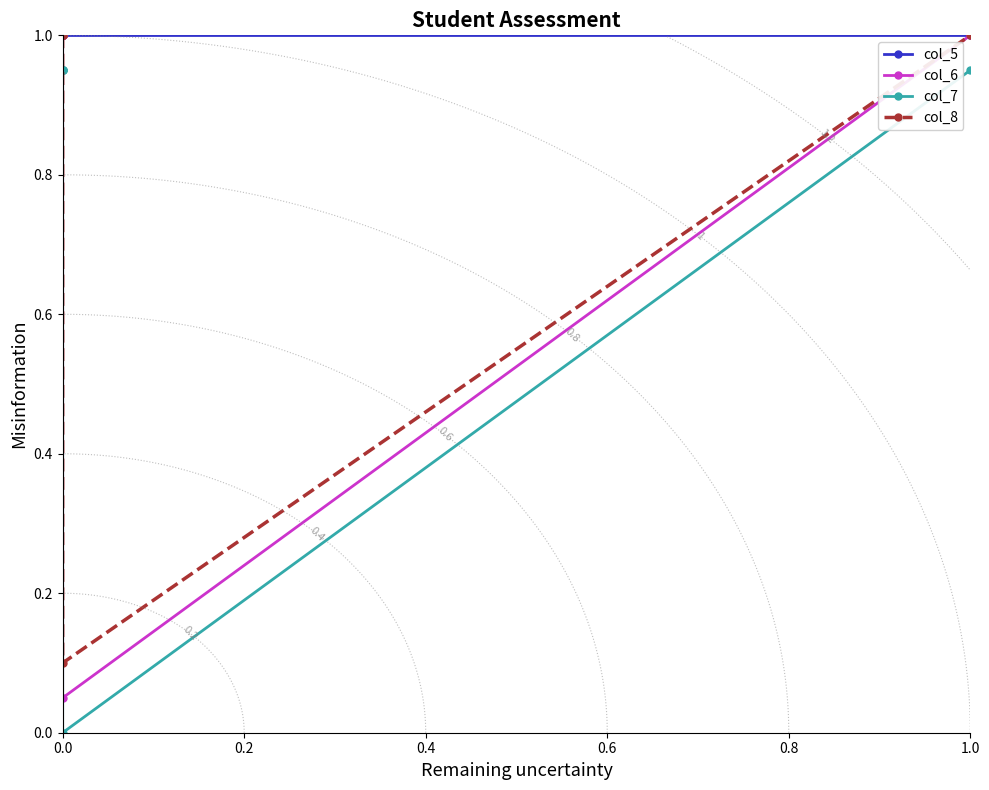

Which series changed the most between 0.0 and 1.0?

col_5